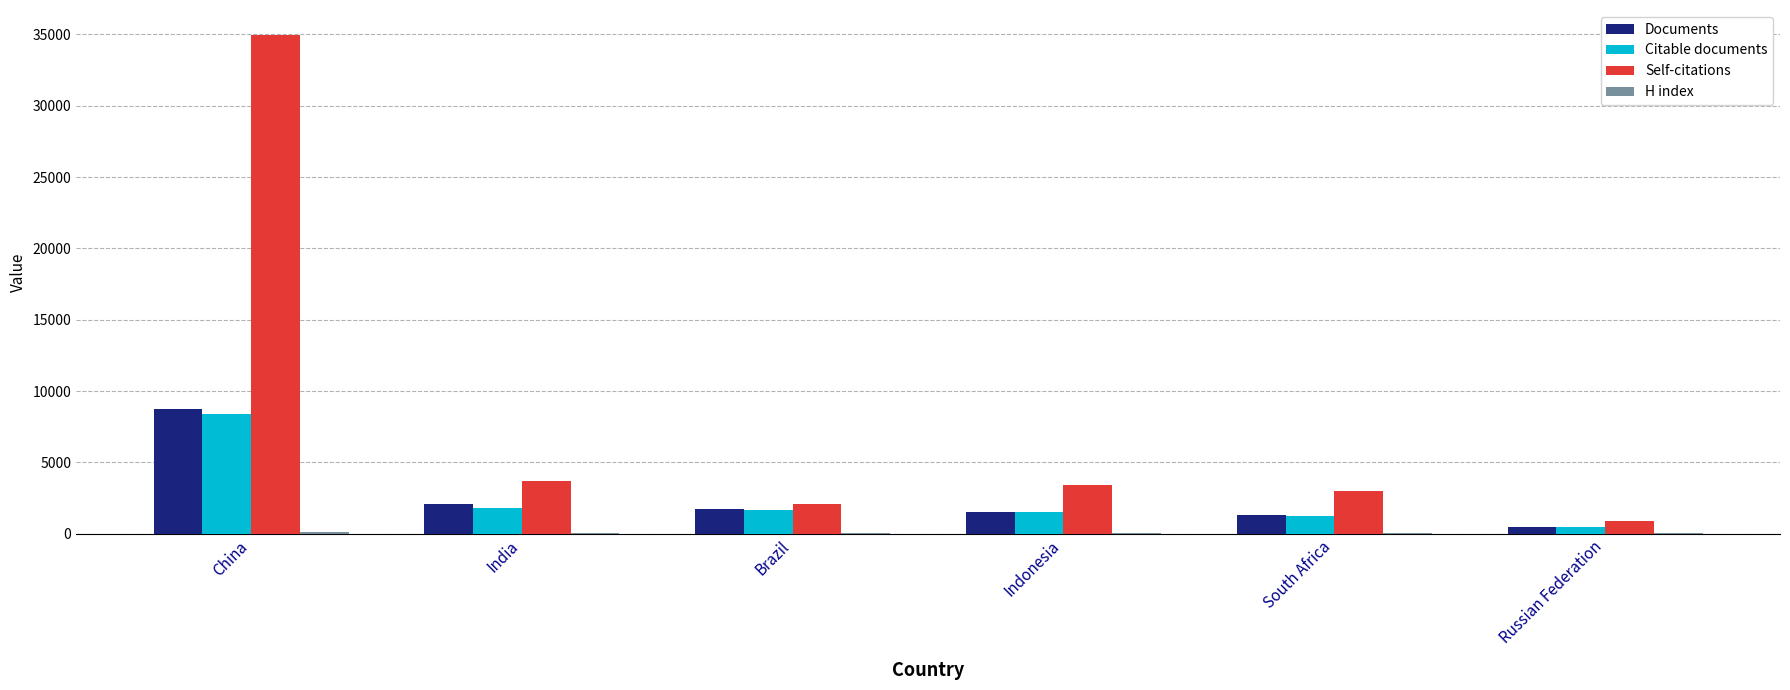

Does the chart contain stacked bars?

No